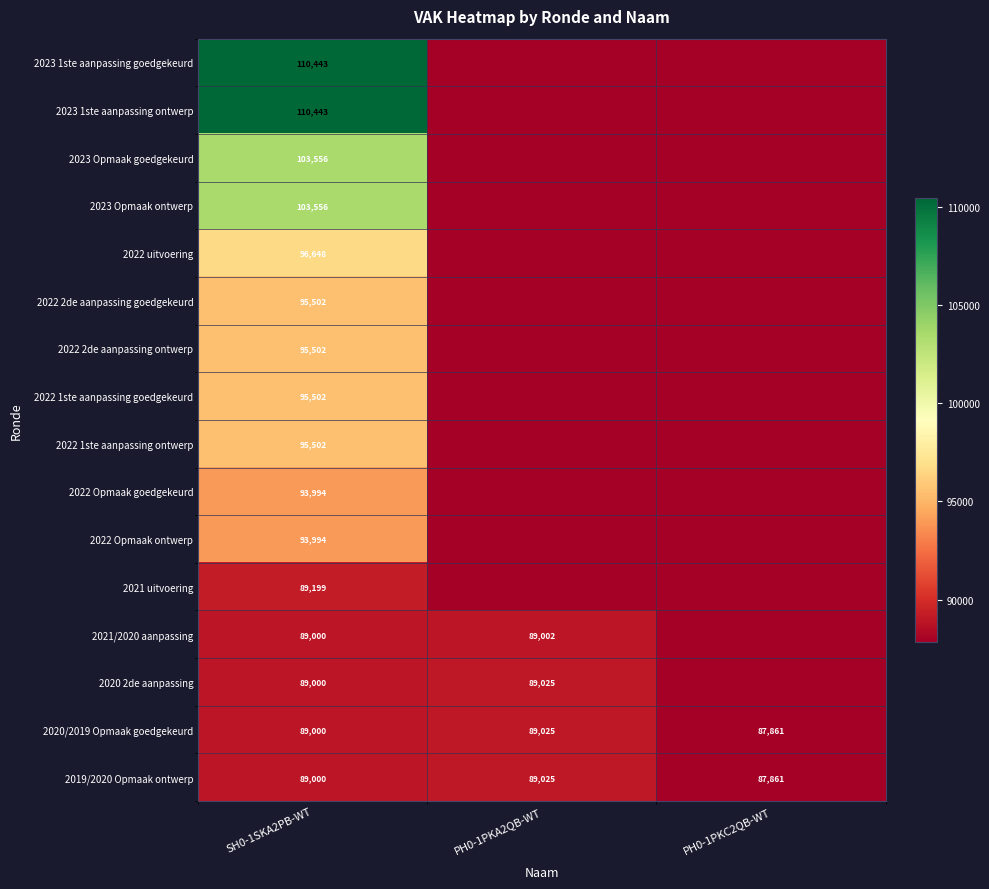

What is the total value across all series at PH0-1PKA2QB-WT?

1410409